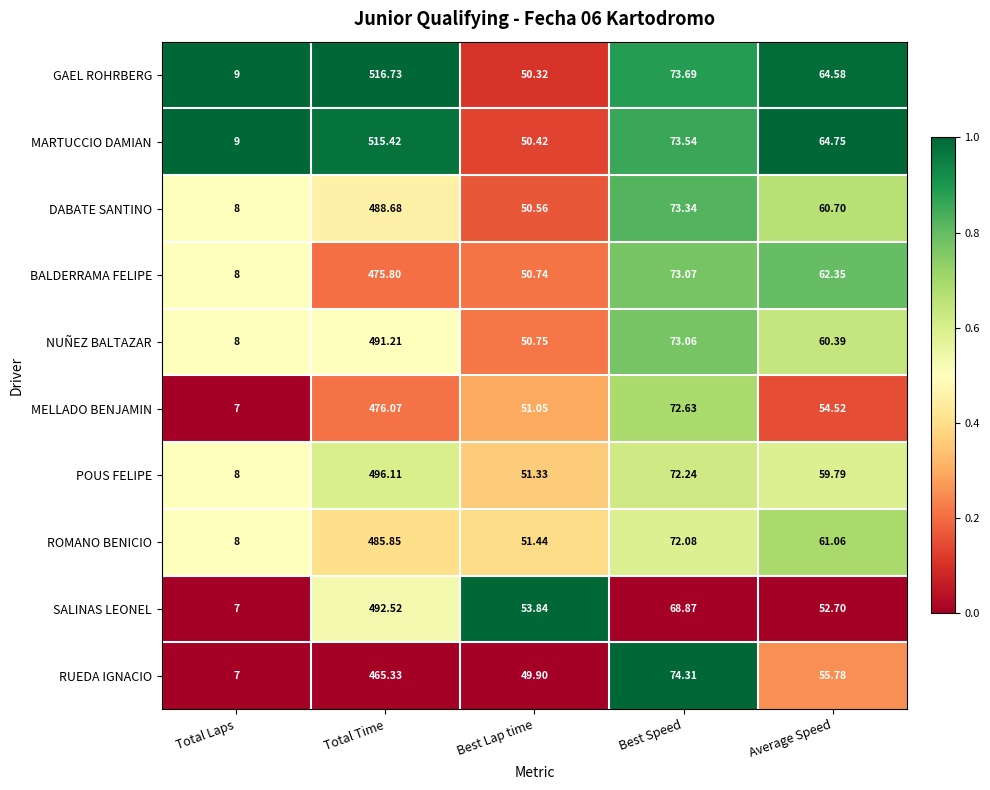

Rank the series by their maximum value, from lowest to highest.

RUEDA IGNACIO, BALDERRAMA FELIPE, MELLADO BENJAMIN, ROMANO BENICIO, DABATE SANTINO, NUÑEZ BALTAZAR, SALINAS LEONEL, POUS FELIPE, MARTUCCIO DAMIAN, GAEL ROHRBERG